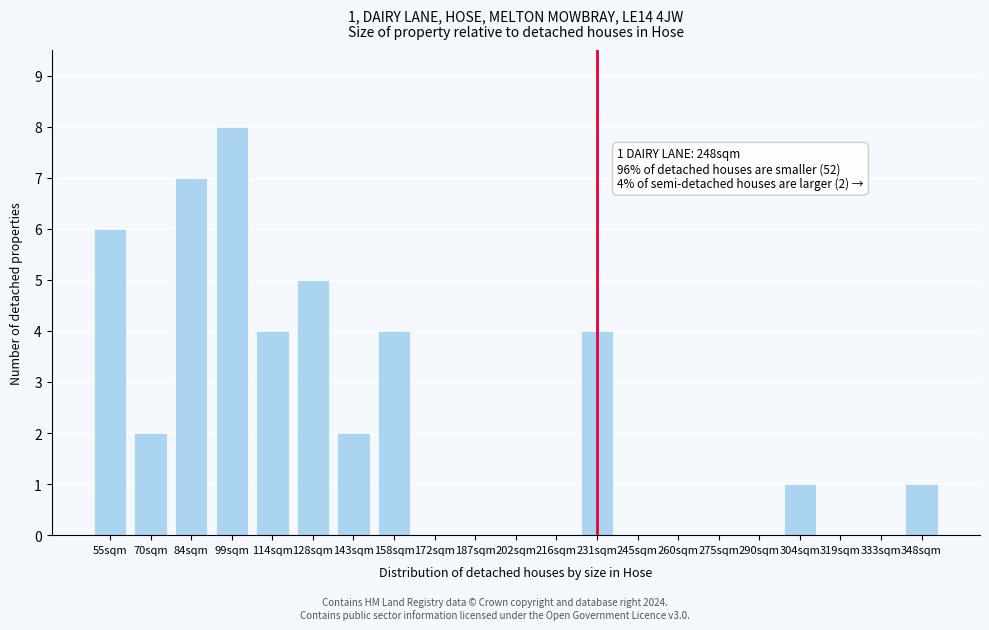

Reading left to right, list all the values displayed in this chart.

55sqm=6	70sqm=2	84sqm=7	99sqm=8	114sqm=4	128sqm=5	143sqm=2	158sqm=4	172sqm=0	187sqm=0	202sqm=0	216sqm=0	231sqm=4	245sqm=0	260sqm=0	275sqm=0	290sqm=0	304sqm=1	319sqm=0	333sqm=0	348sqm=1